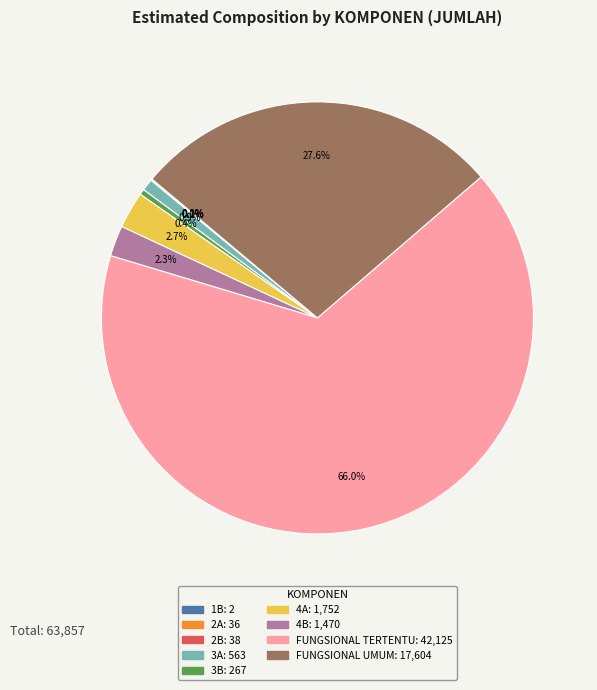

Which category accounts for the majority?

FUNGSIONAL TERTENTU